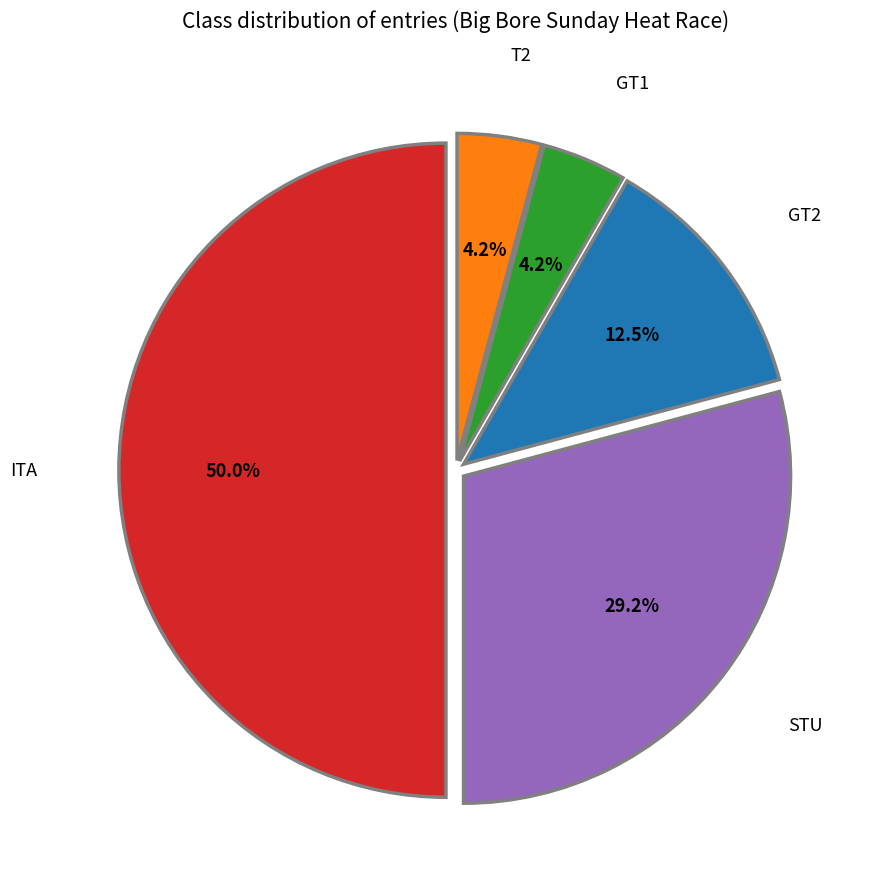

What is the largest slice in the pie chart?

ITA